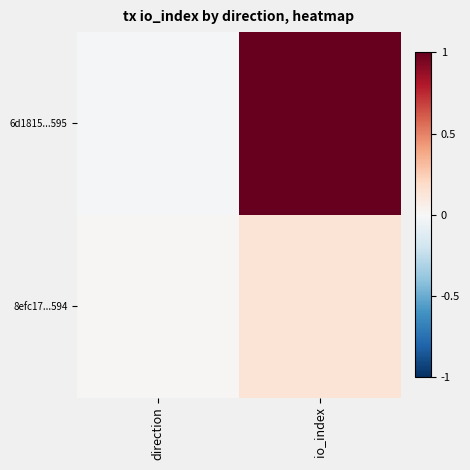

Which series has the largest total across all categories?

6d1815...595